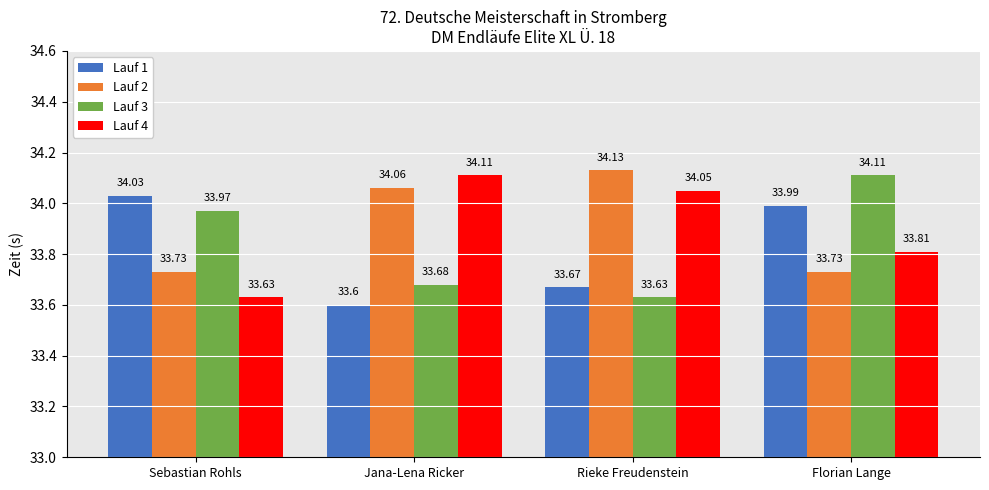

What is the average value of the Lauf 2 series?

33.9